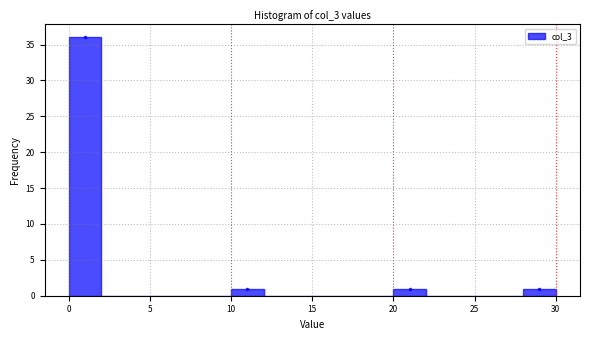

Over which range of the x-axis is the bar tallest?

0 to 2